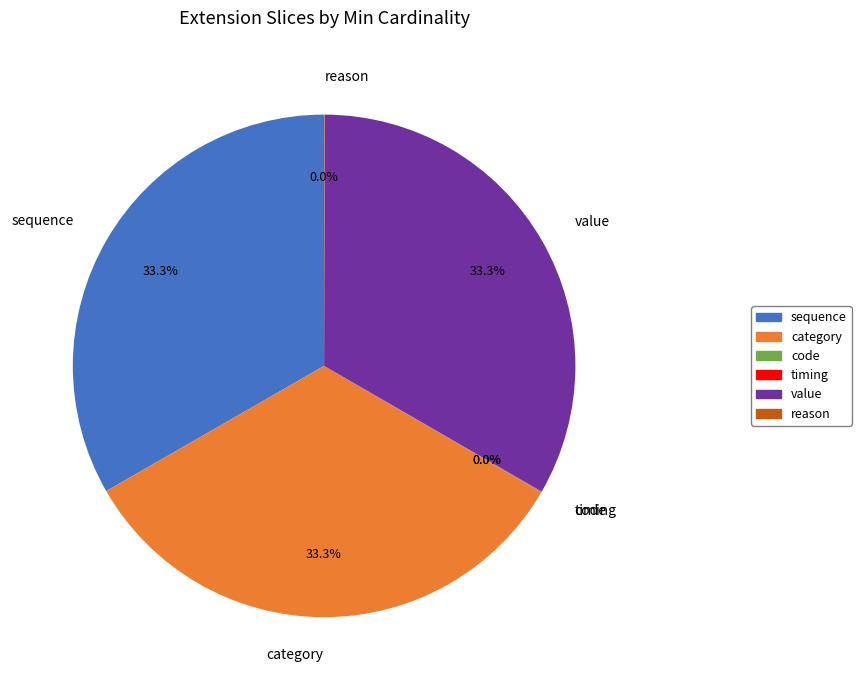

What percentage is NOT represented by value?

66.7%